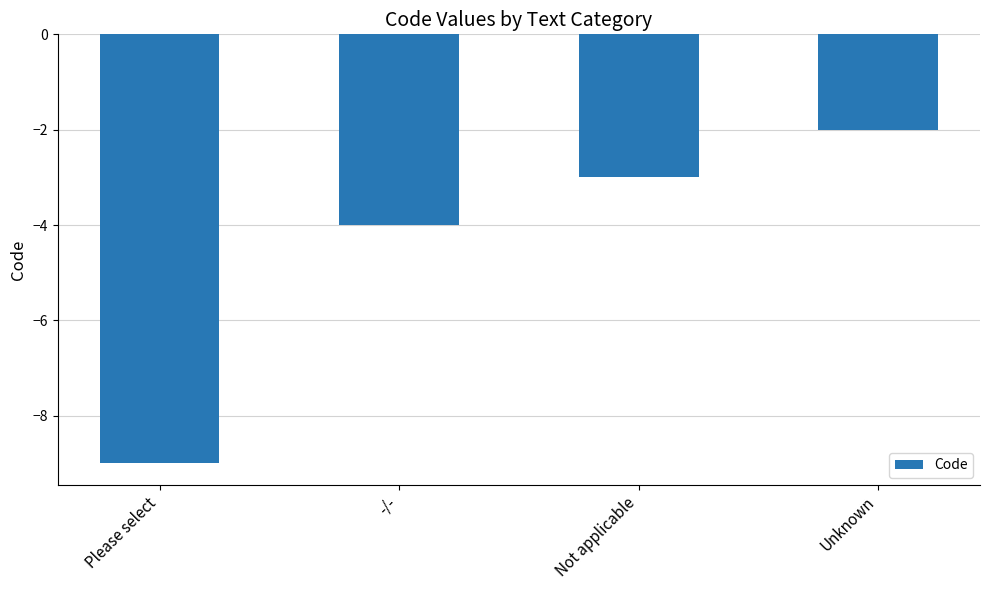

True or false: the data shows -3 at Not applicable.

True